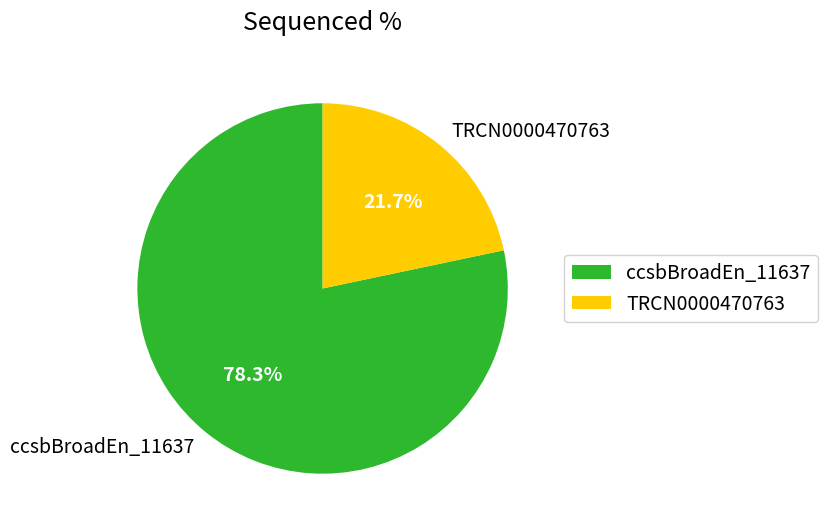

True or false: TRCN0000470763 accounts for 22% of the total.

True